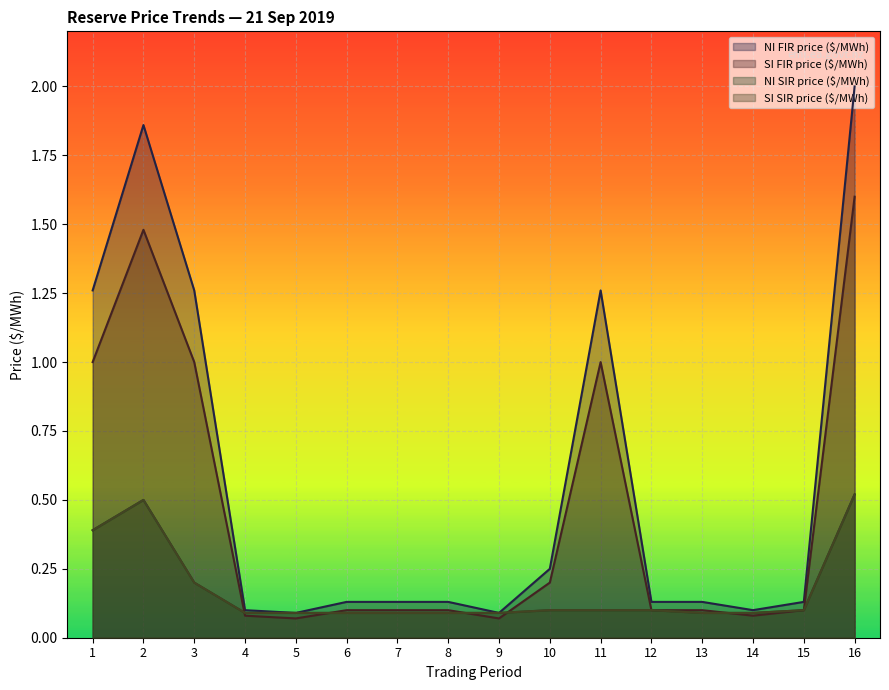

What is the value of the NI FIR price ($/MWh) point at the 13th from the left?

0.1